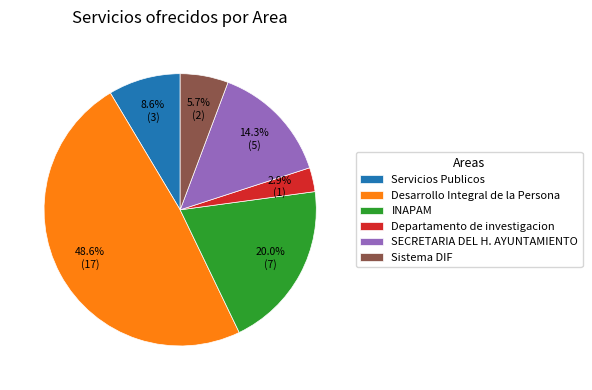

To the nearest percent, what is the average slice percentage?

17%